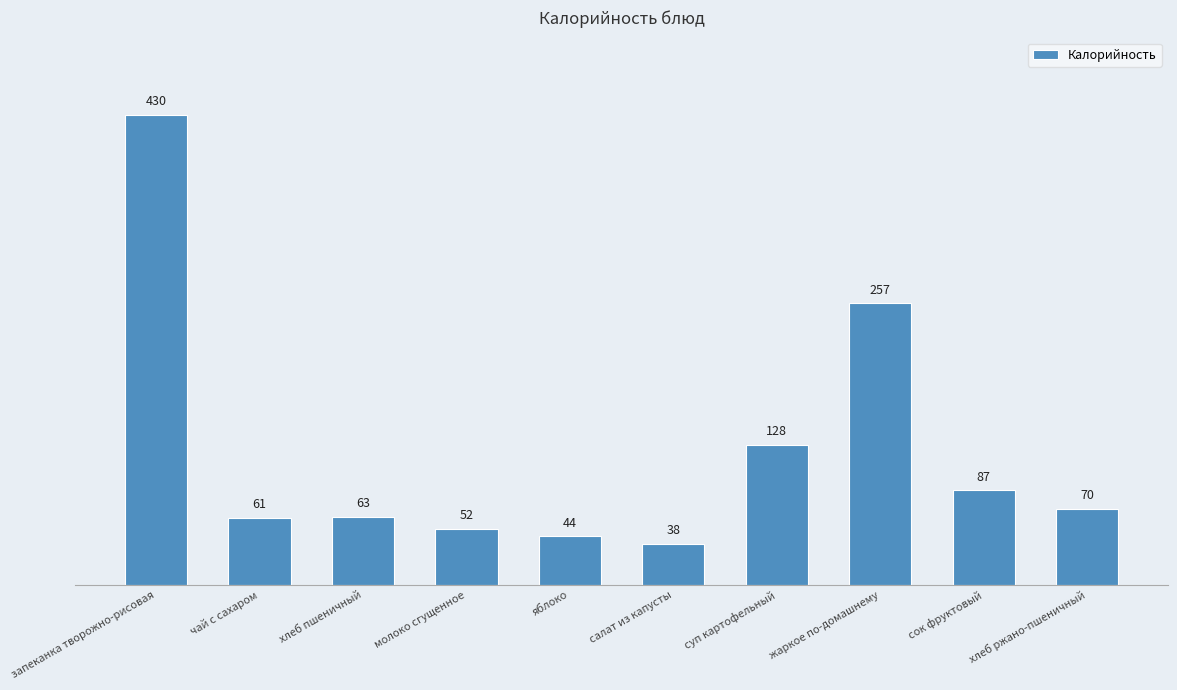

What is the minimum value shown in the chart?

37.8